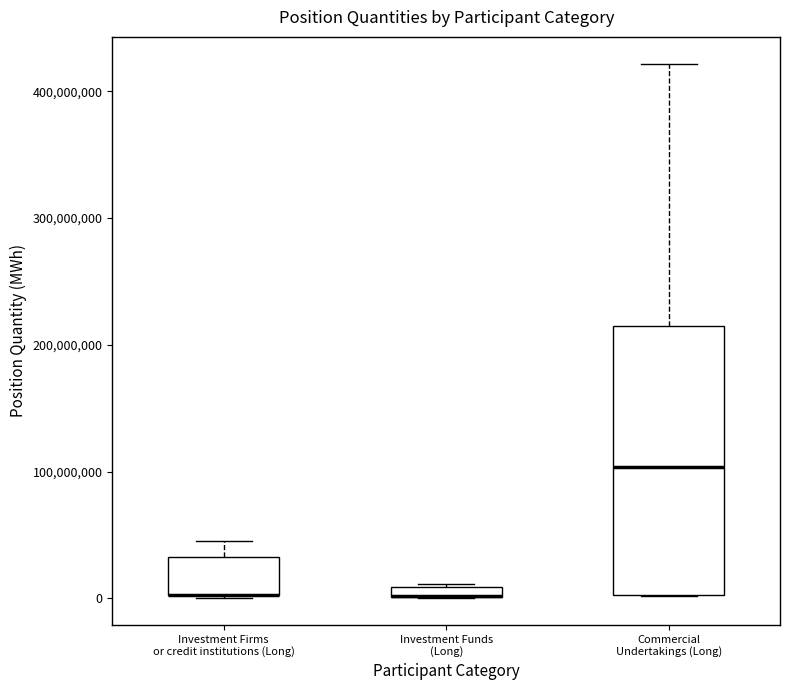

Which box is the tallest, from its lower edge to its upper edge?

Commercial Undertakings (Long)